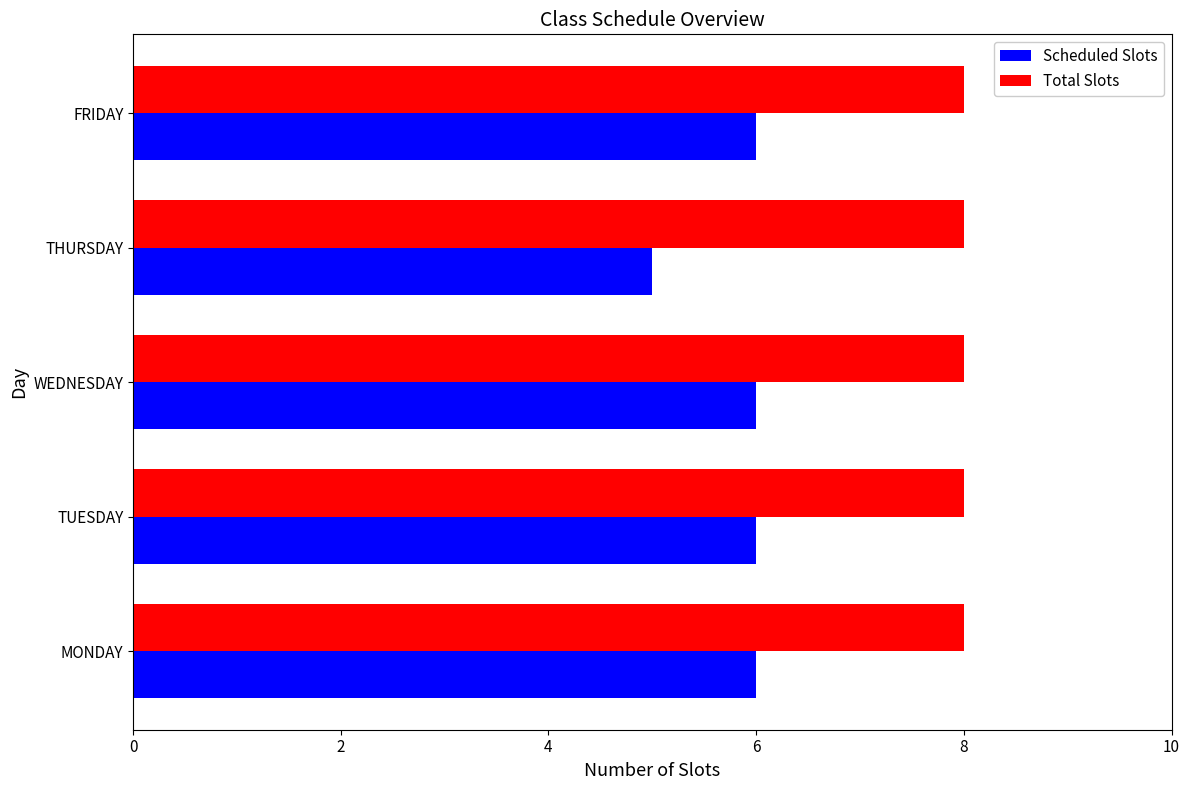

The Scheduled Slots series shows 6 at FRIDAY. True or false?

True